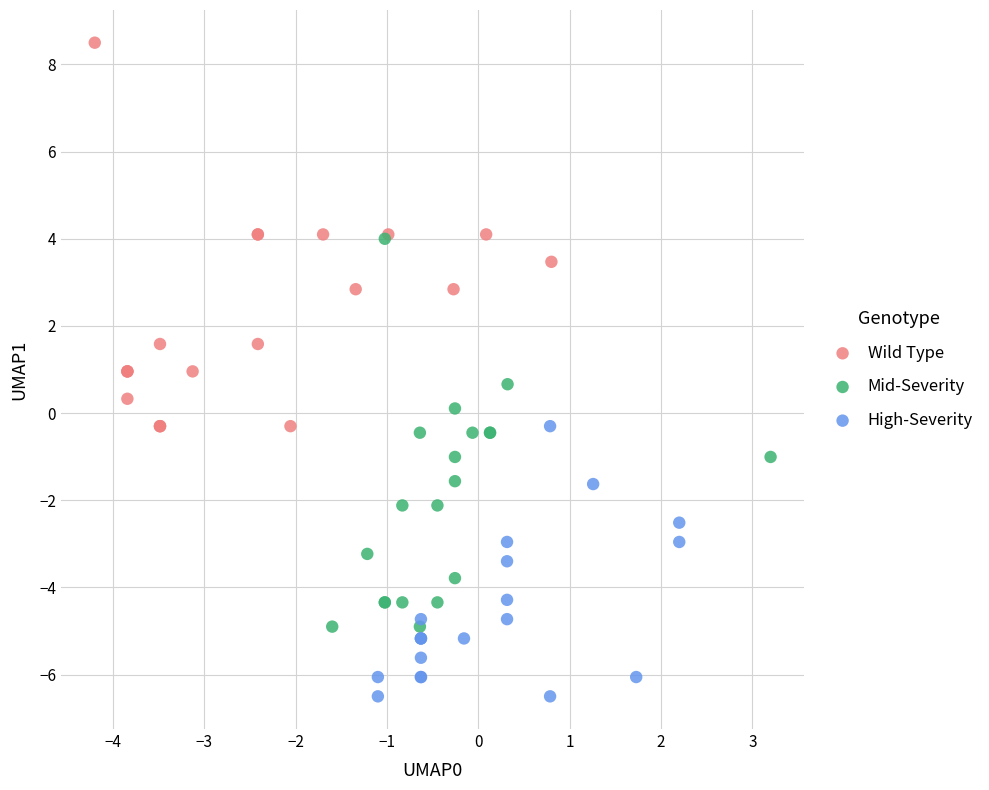

What are all the series names shown in the legend?

Wild Type, Mid-Severity, High-Severity